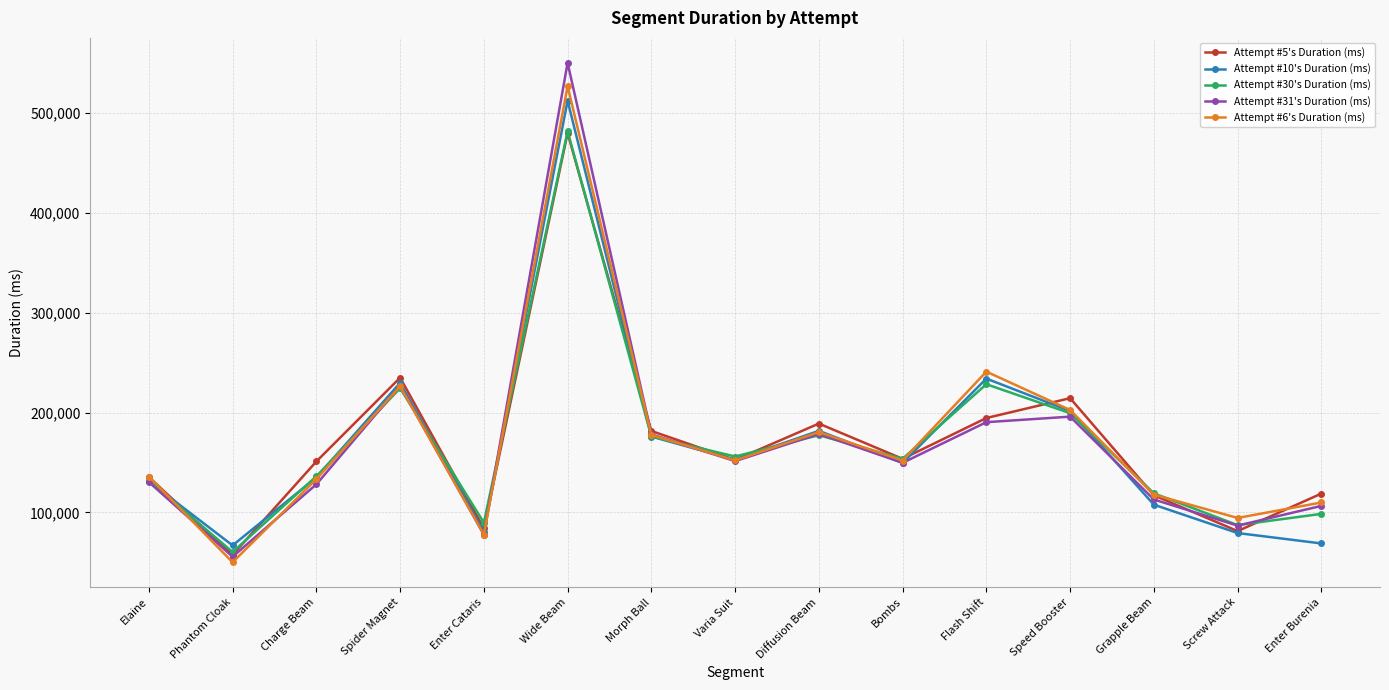

At which category is the sum across all series the highest?

Wide Beam